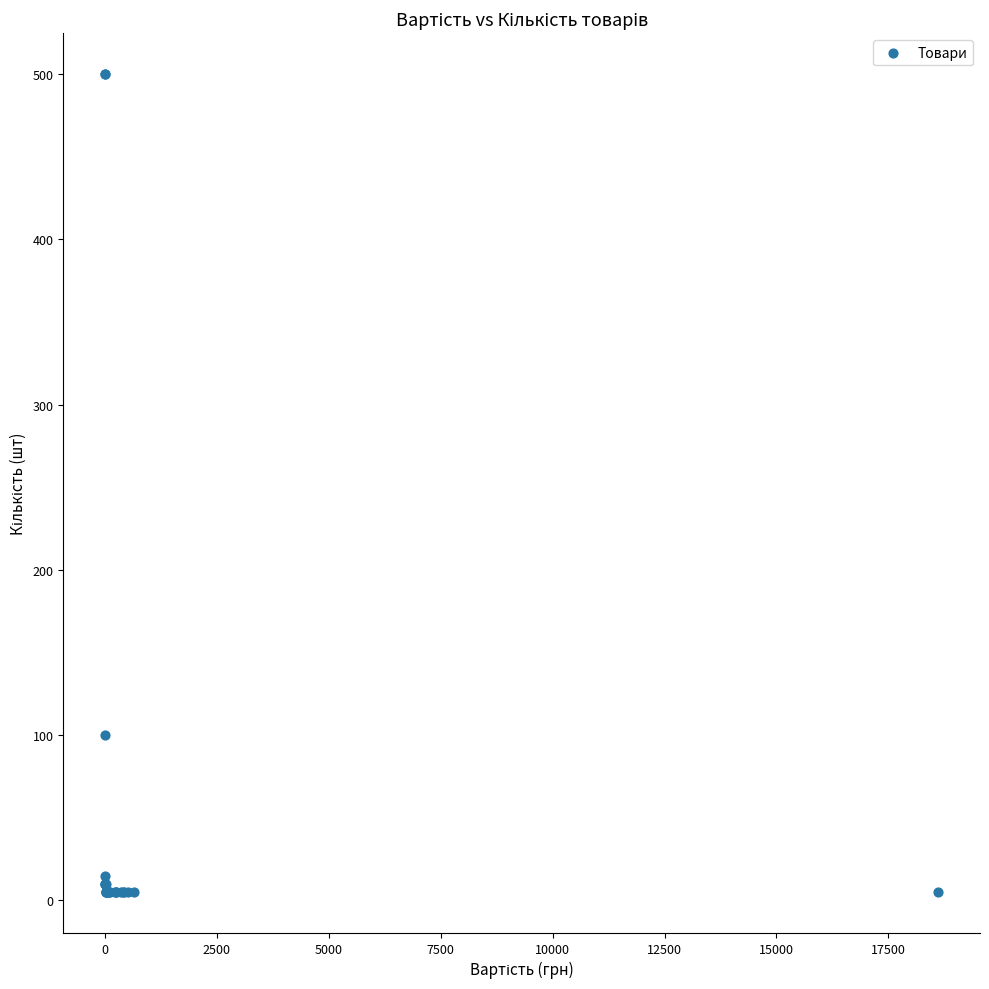

What Y value in the scatter plot is closest to 252?

100